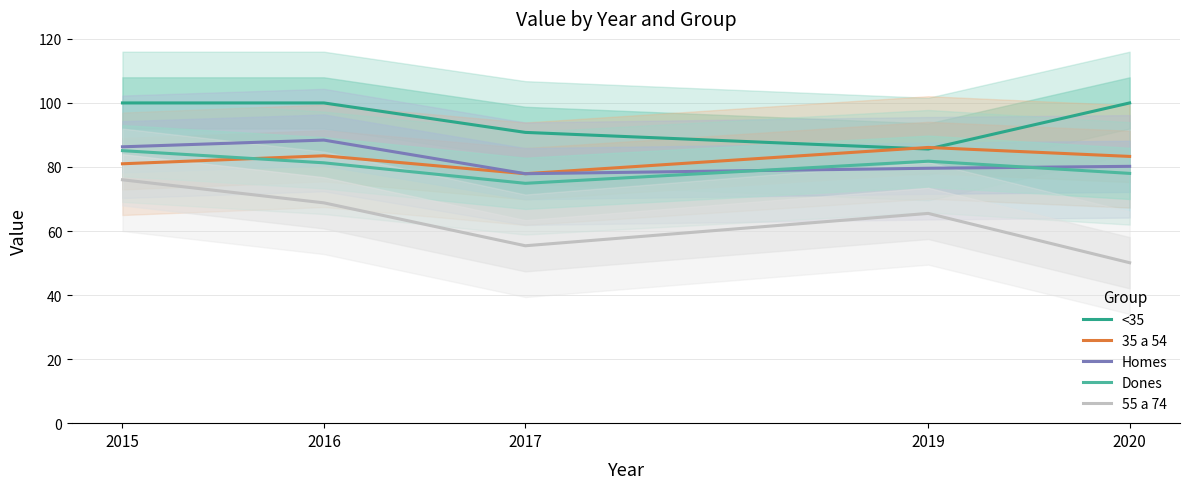

Is it true that <35 equals 45.5 at 2019?

False